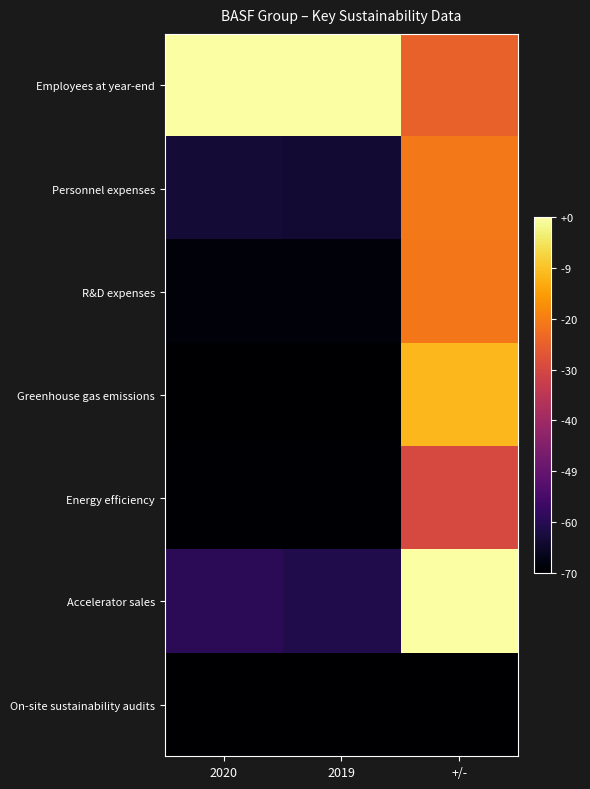

At how many categories does at least one series exceed 0?

3